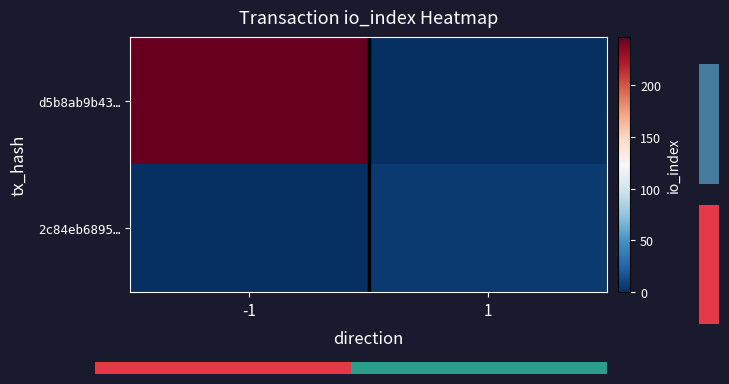

Count the number of categories in the chart.

2